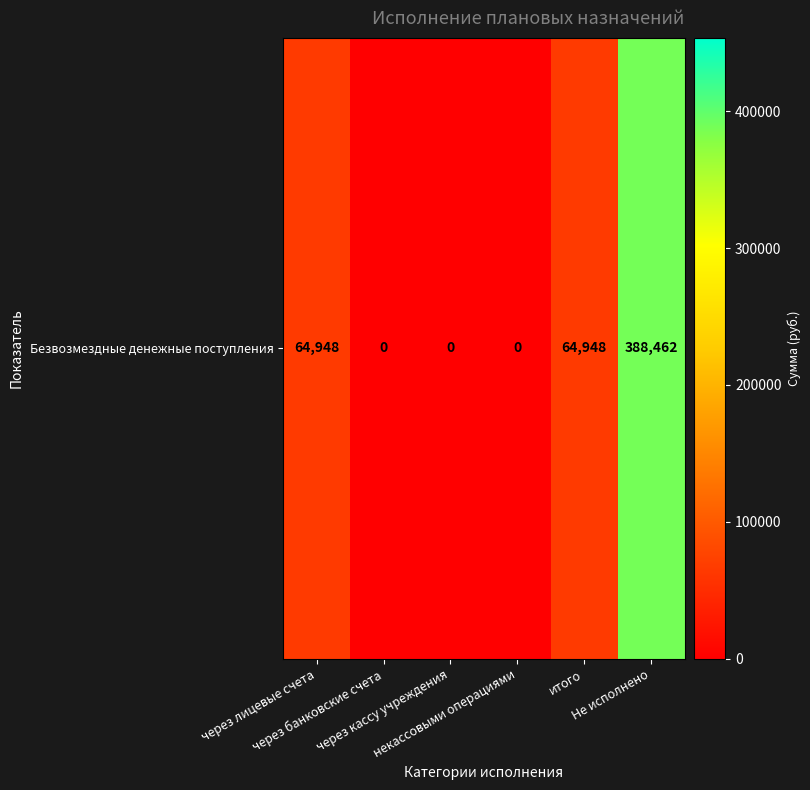

List the labels in order of value, largest first.

Не исполнено, через лицевые счета, итого, через банковские счета, через кассу учреждения, некассовыми операциями